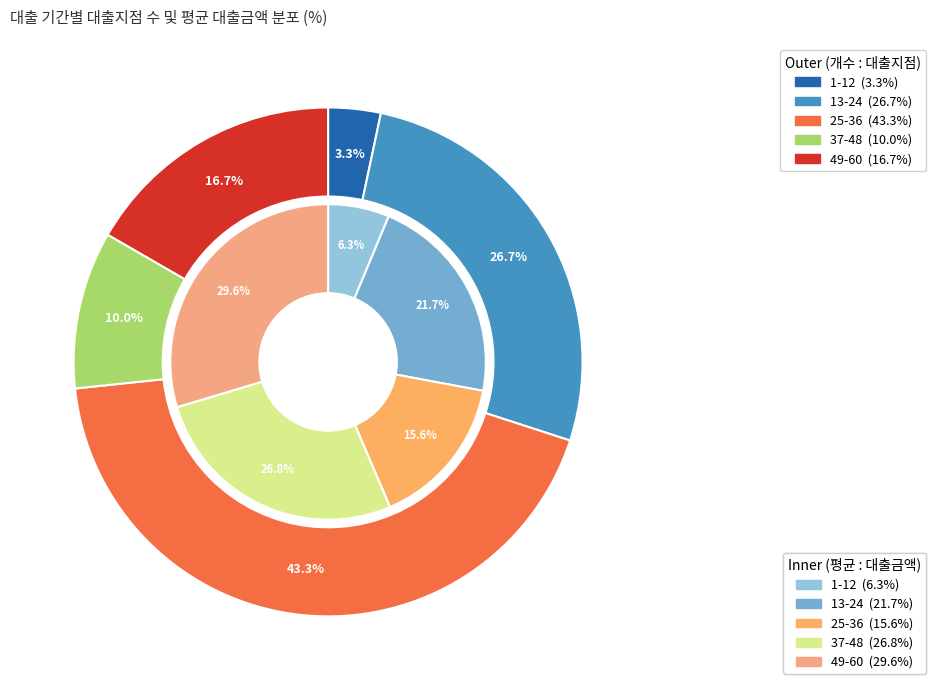

Count the number of slices in the pie.

5